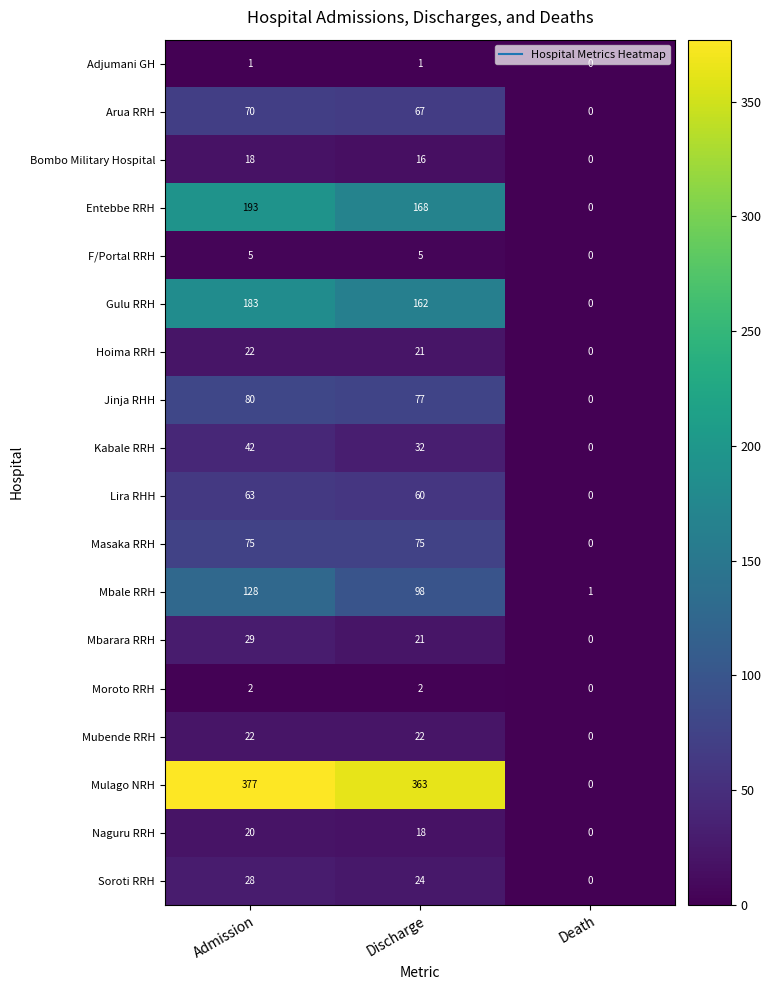

True or false: Gulu RRH has a value of 162 at Discharge.

True